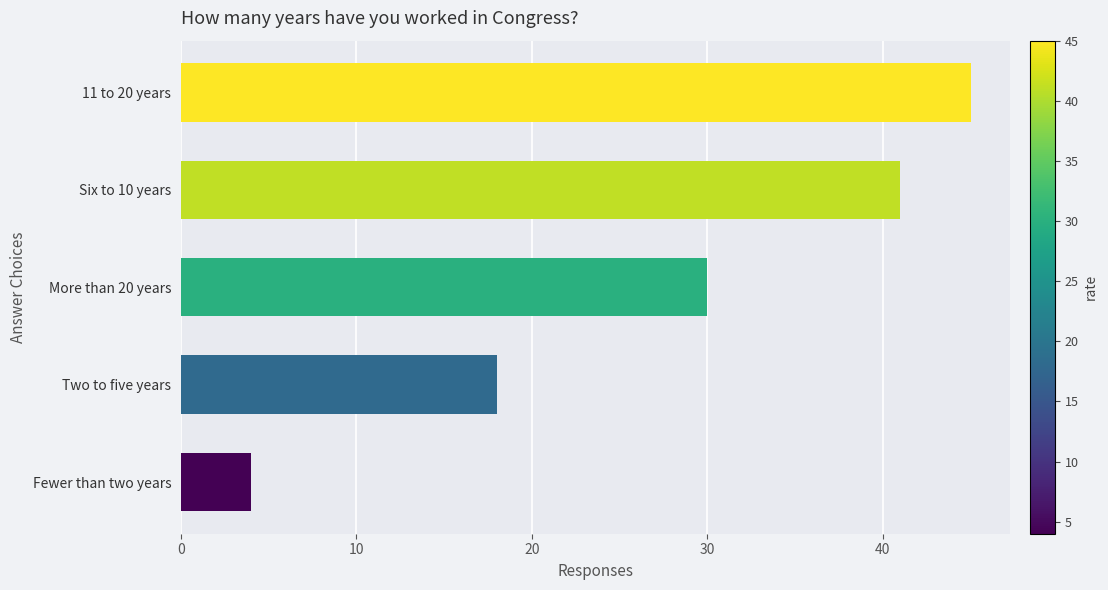

List the labels in order of value, smallest first.

Fewer than two years, Two to five years, More than 20 years, Six to 10 years, 11 to 20 years